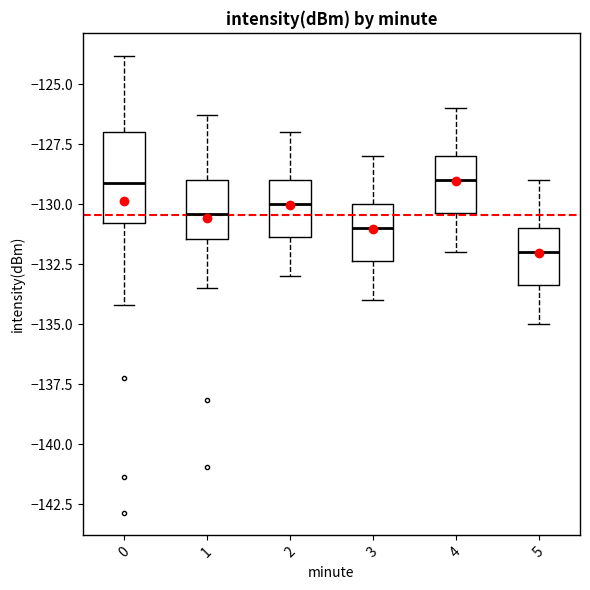

Comparing the boxes themselves (not the whiskers), which one is the tallest?

0